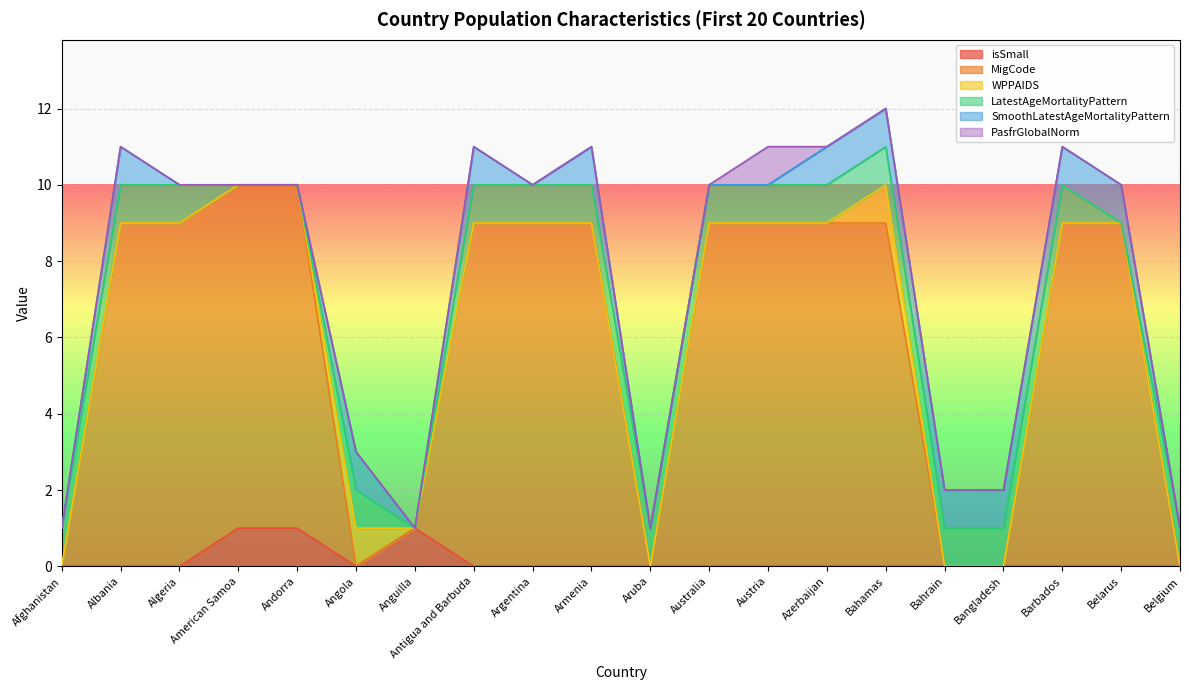

At which category does SmoothLatestAgeMortalityPattern reach its first local peak?

Albania